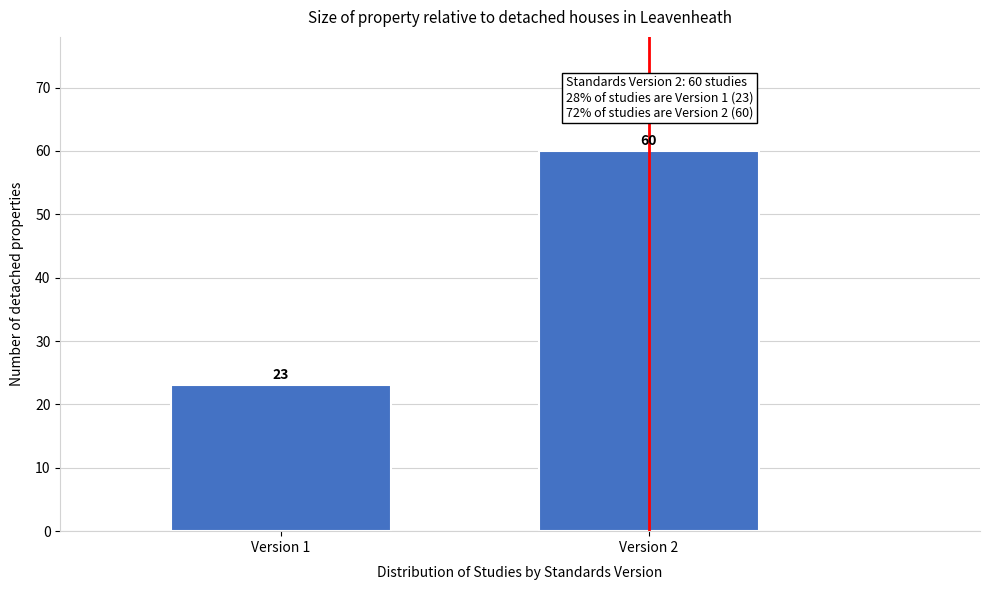

Reading left to right, transcribe all the data shown in this chart.

23	60